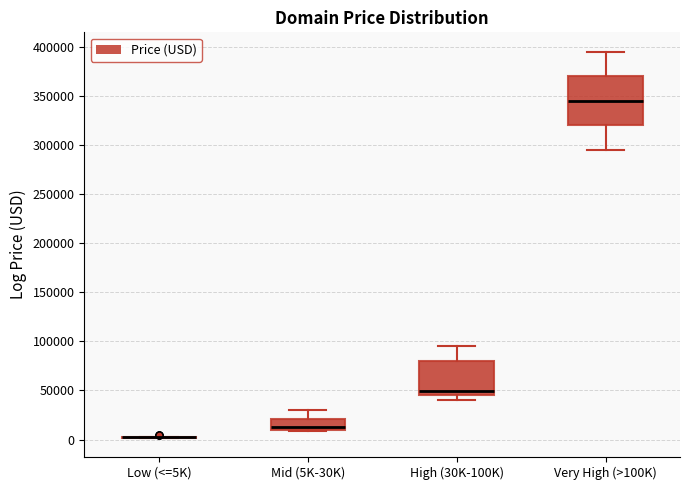

Comparing the boxes themselves (not the whiskers), which one is the tallest?

Very High (>100K)